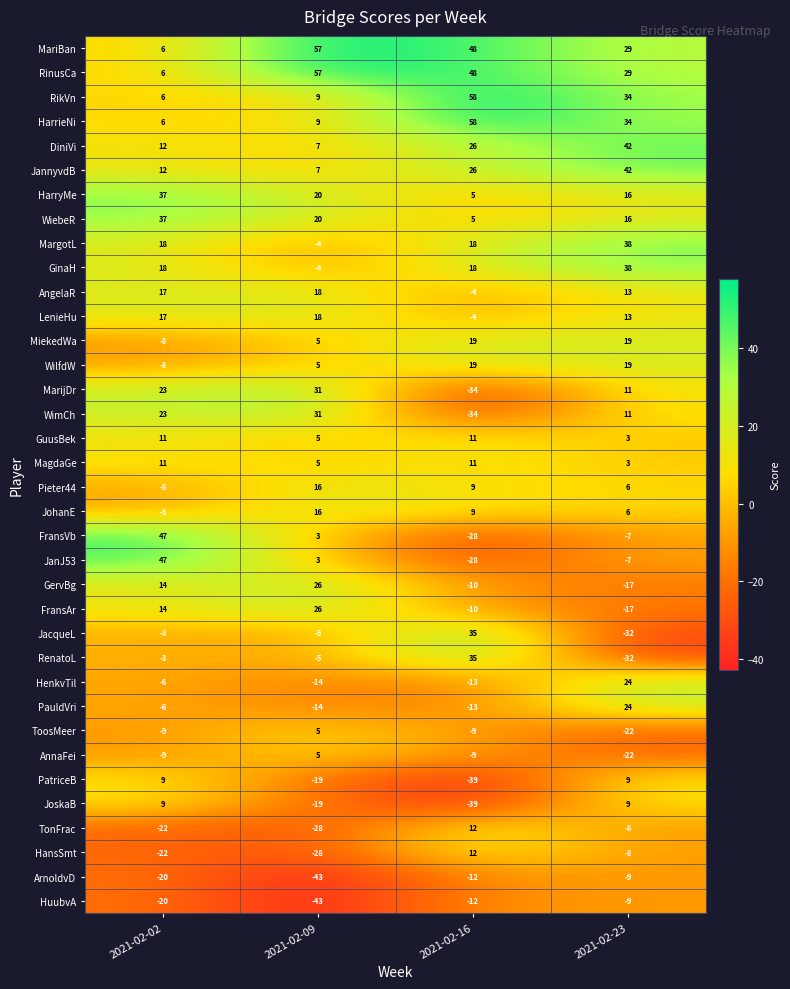

Where is WiebeR nearest to the value 21?

2021-02-09